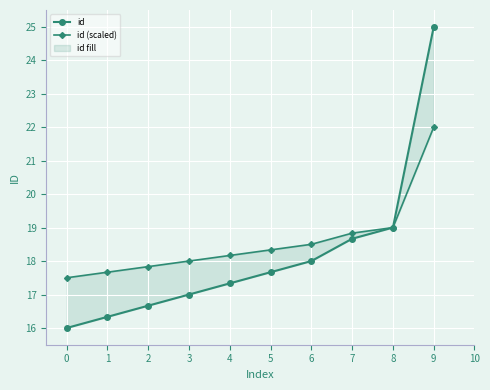

How many distinct data groups are displayed?

2